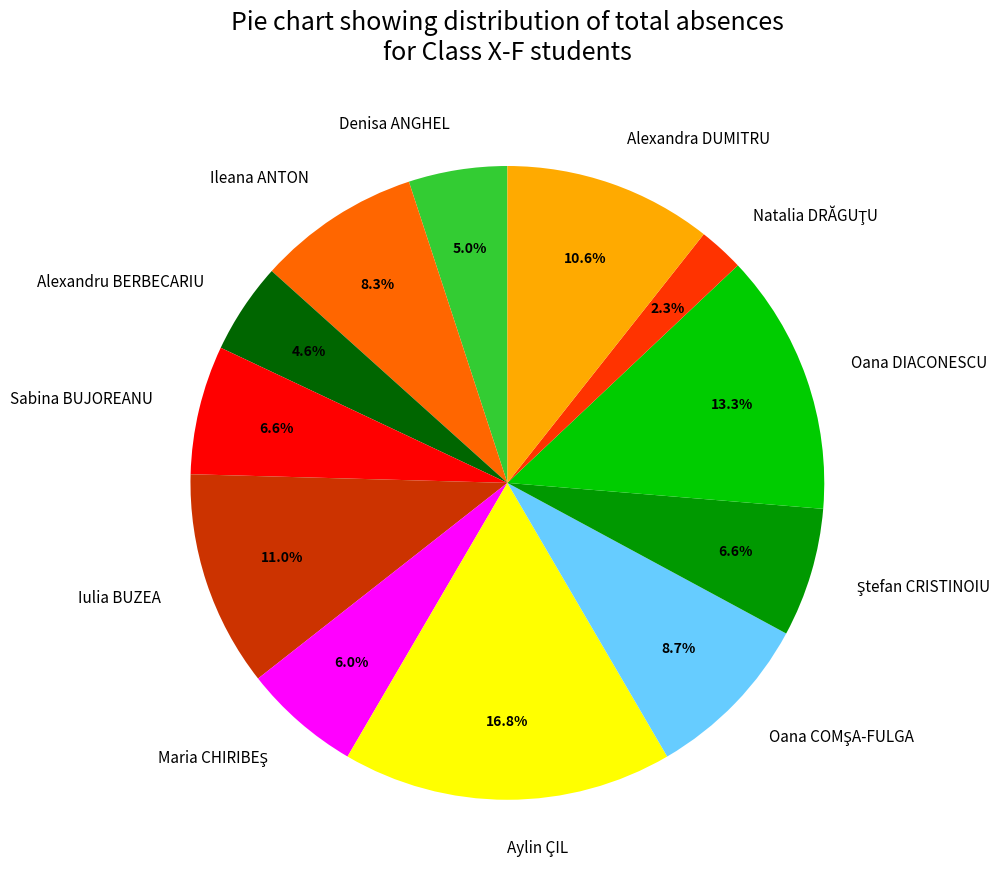

What portion of the pie excludes Alexandra DUMITRU?

89.4%